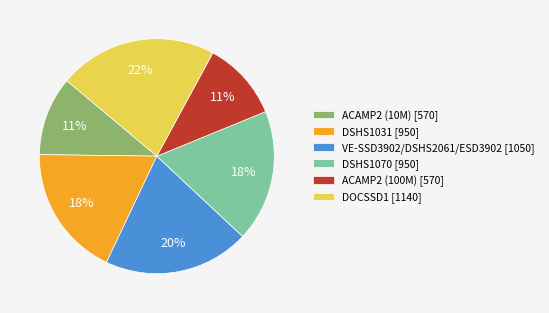

Combined, do ACAMP2 (10M) [570] and DSHS1070 [950] account for over 50%?

No